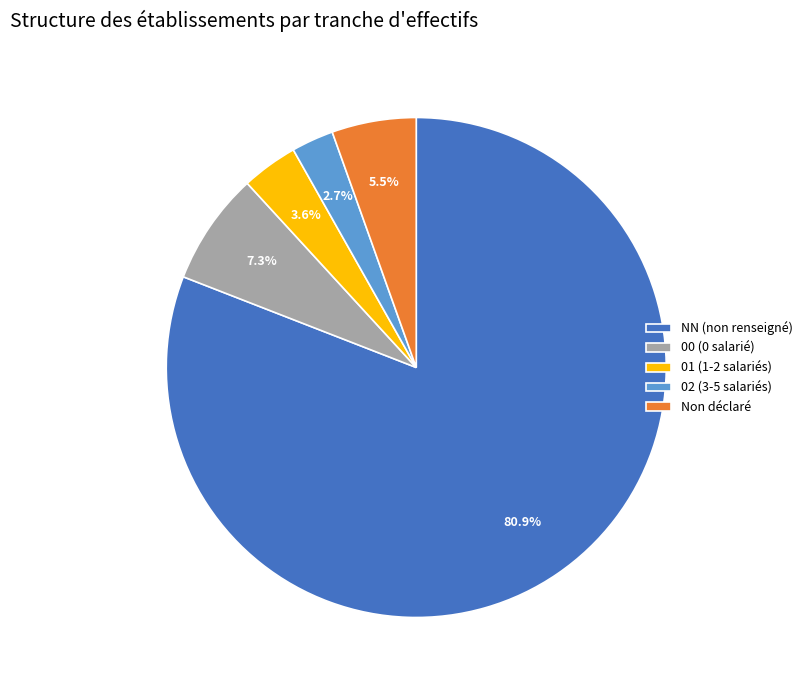

Between NN (non renseigné) and 00 (0 salarié), which is larger?

NN (non renseigné)